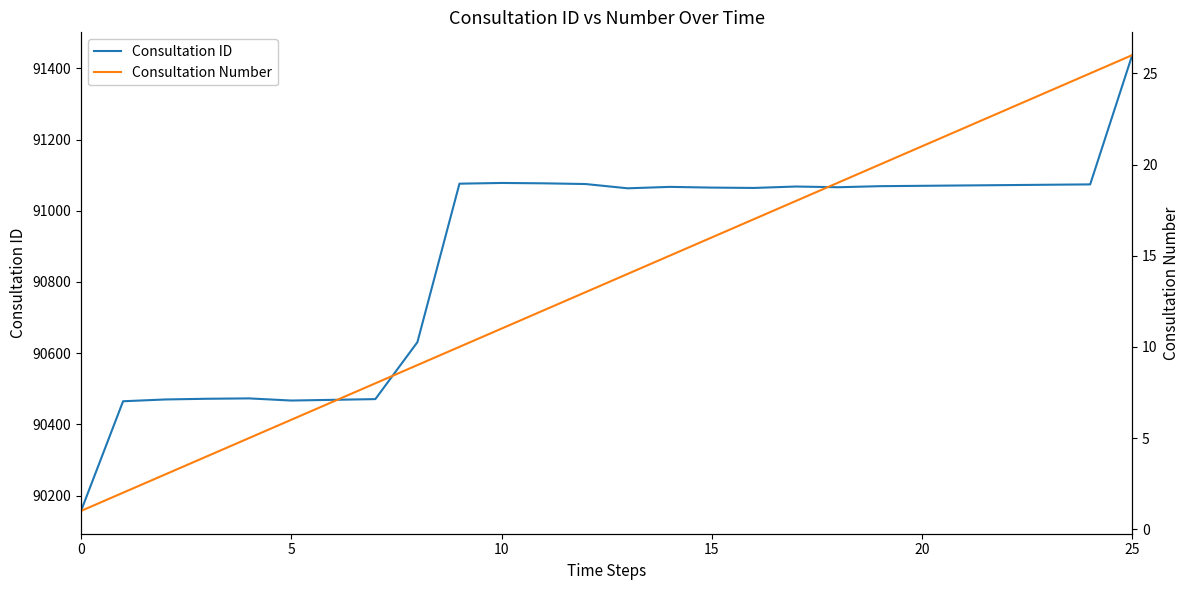

What is the total value across all series at 9?

91086